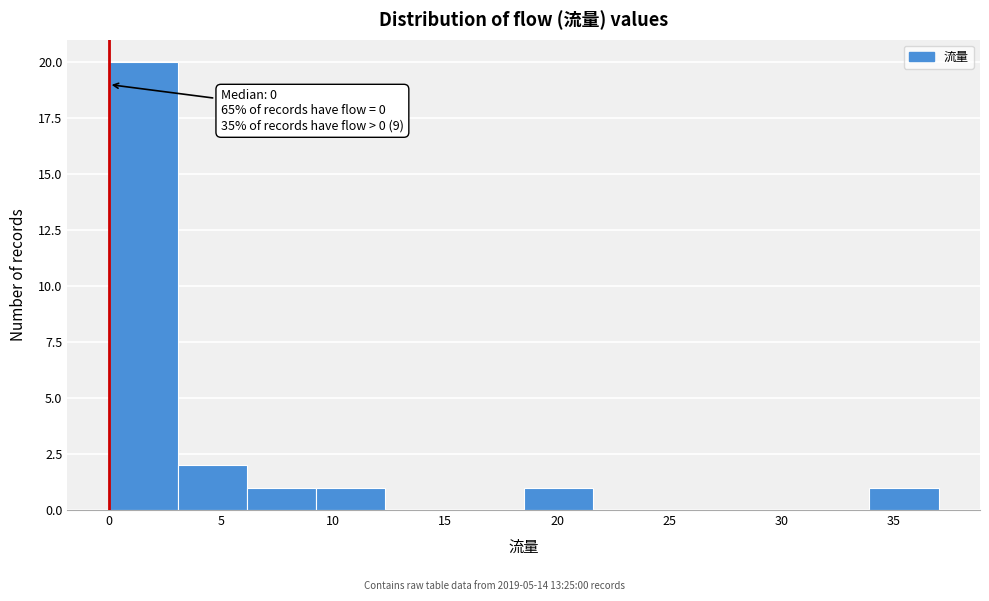

Which range on the x-axis has the tallest bar?

0.0 to 3.0